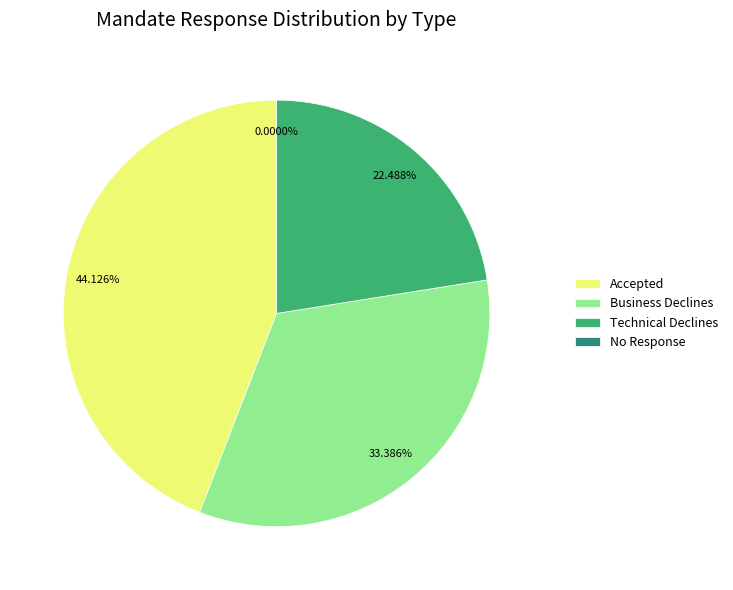

Rank the series by their maximum value, from highest to lowest.

Accepted, Business Declines, Technical Declines, No Response